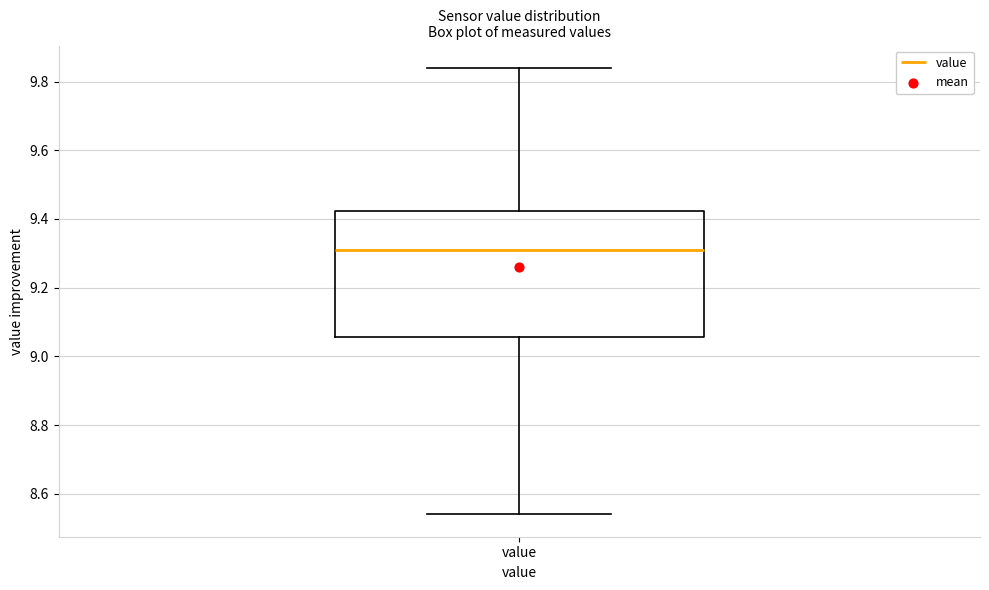

Where is the upper edge of the box for value on the y-axis? The values are not printed on the chart, so give them approximately, as read against the axis.

9.42